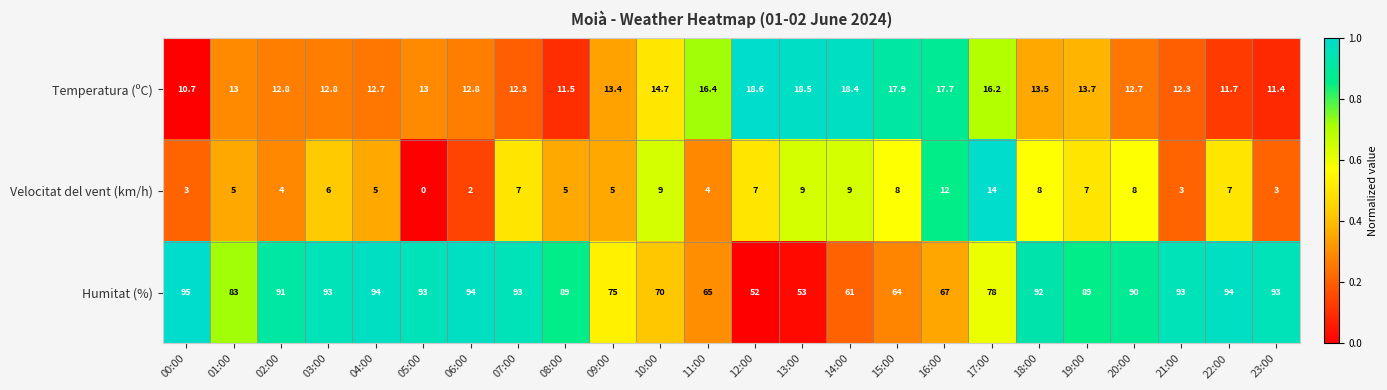

What value does the Humitat (%) series have at 09:00?

75.0